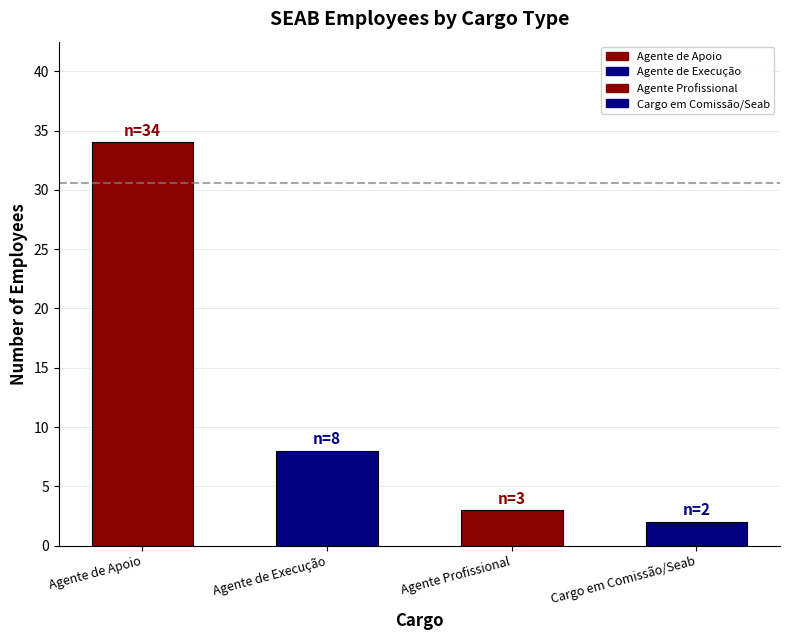

What is the difference between the maximum and minimum values?

32